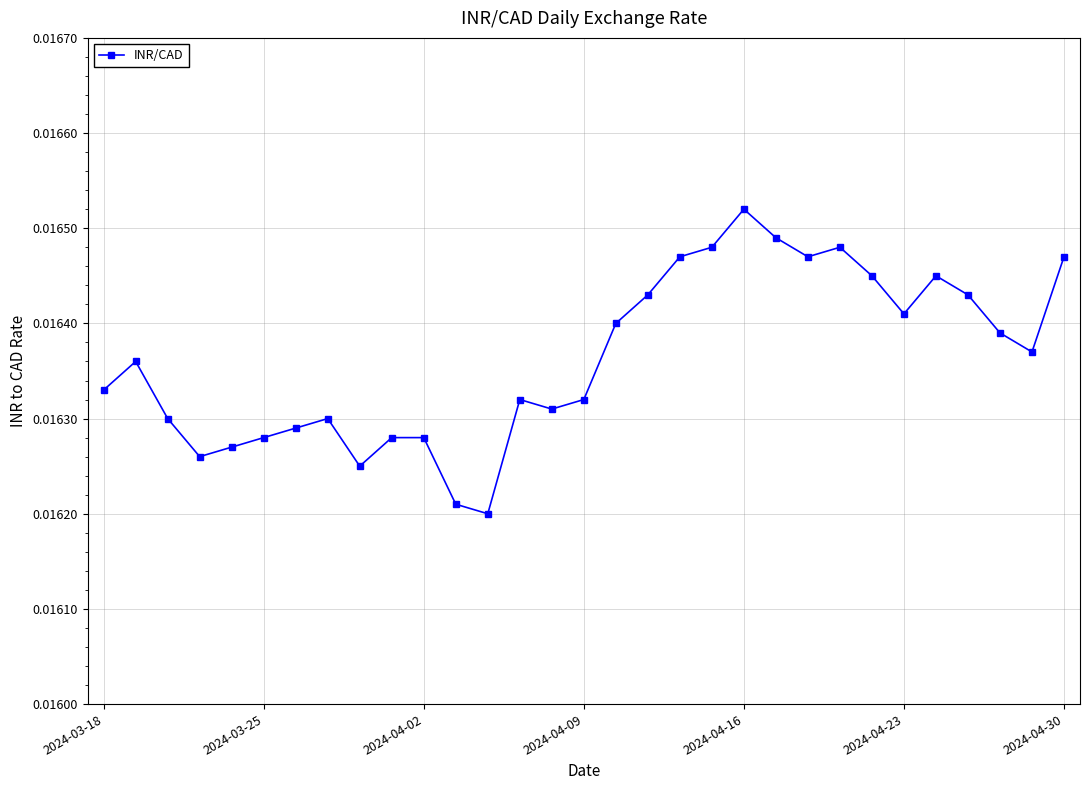

What is the sum of all values?

0.5